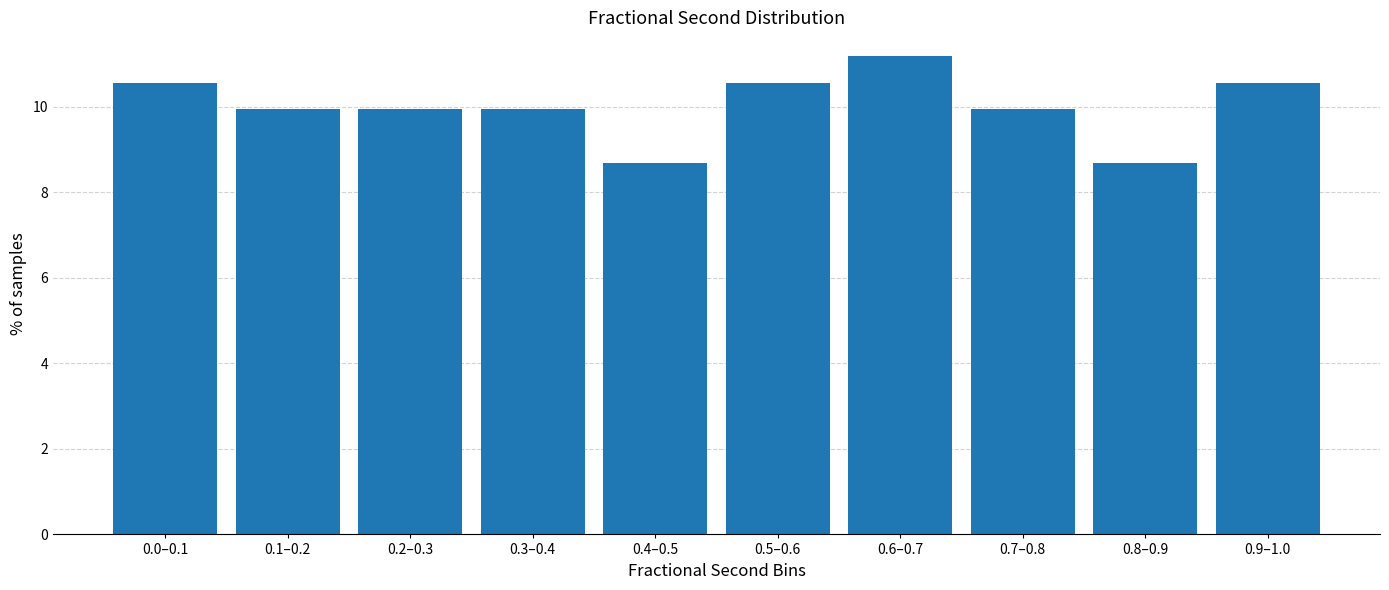

Reading left to right, what are all the values shown in this chart?

0.0–0.1=10.6	0.1–0.2=9.9	0.2–0.3=9.9	0.3–0.4=9.9	0.4–0.5=8.7	0.5–0.6=10.6	0.6–0.7=11.2	0.7–0.8=9.9	0.8–0.9=8.7	0.9–1.0=10.6